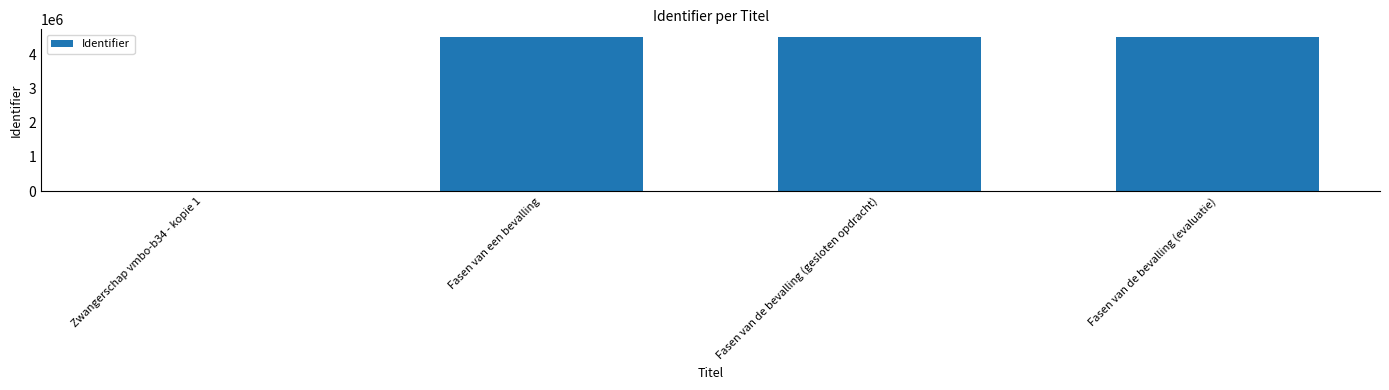

Is it true that the value at Fasen van de bevalling (evaluatie) is 4496492?

True